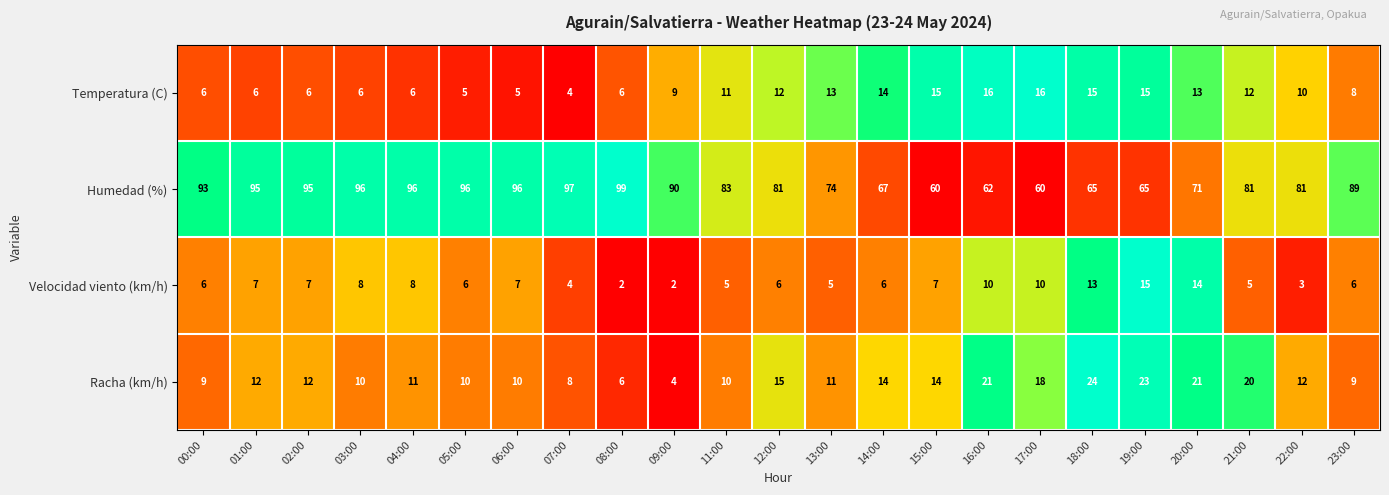

Which series has the largest total across all categories?

Humedad (%)